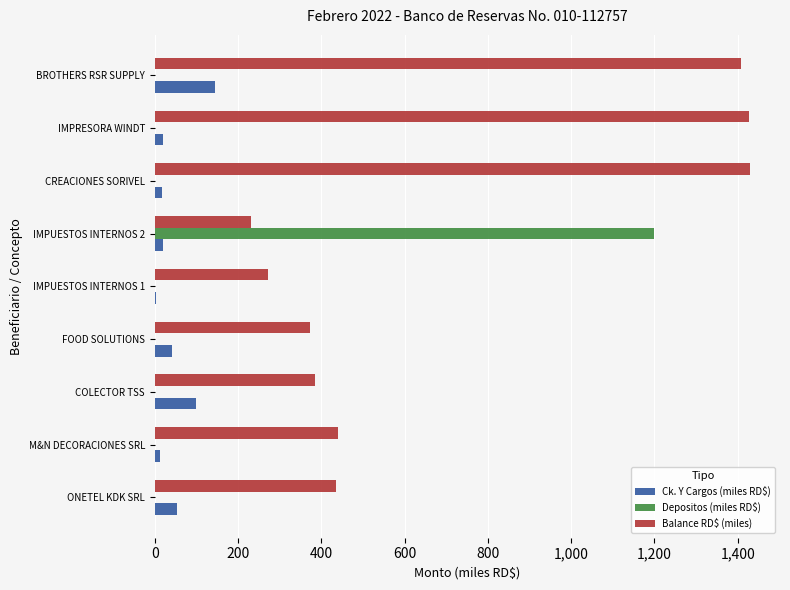

What are all the series names shown in the legend?

Ck. Y Cargos (miles RD$), Depositos (miles RD$), Balance RD$ (miles)